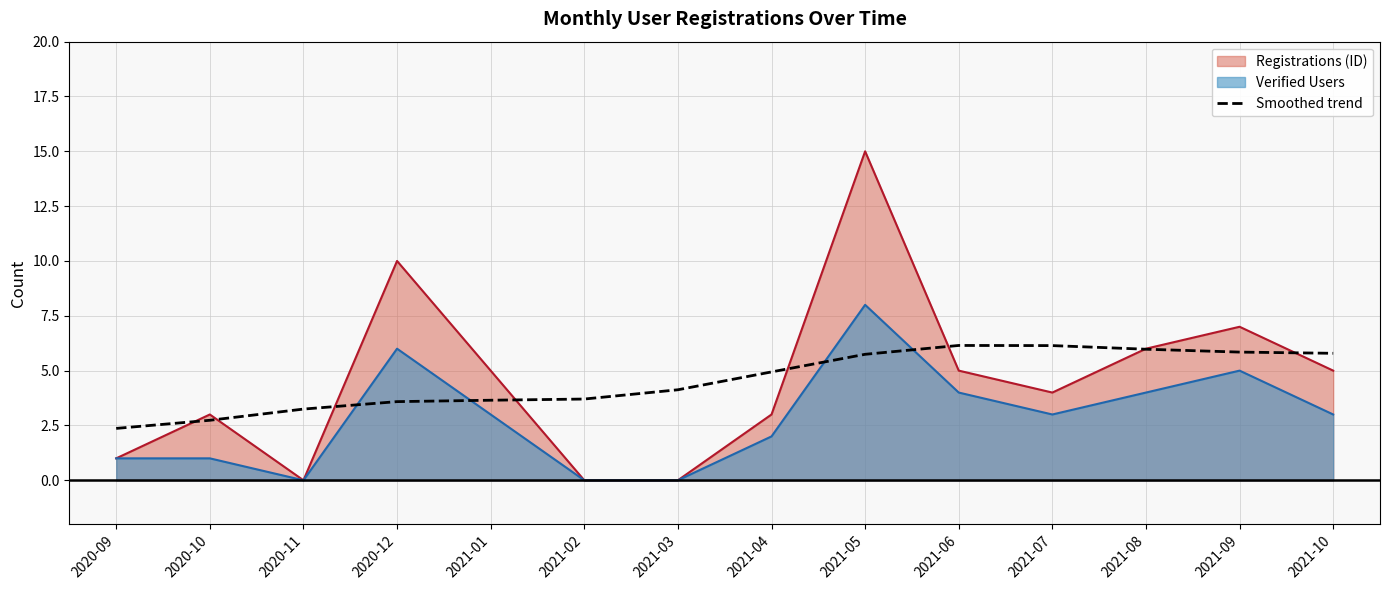

Which category has the highest value across all series?

2021-05